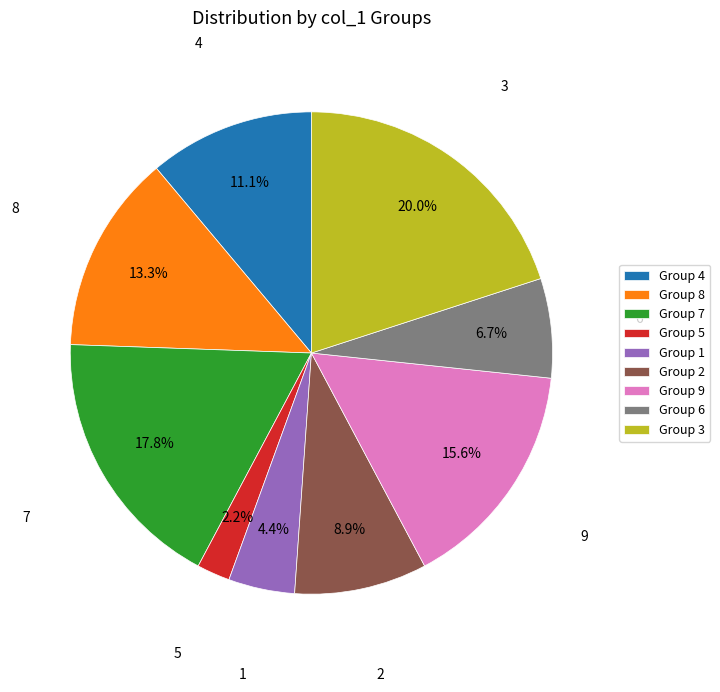

Combined, what portion of the pie is Group 8 and Group 6?

20.0%